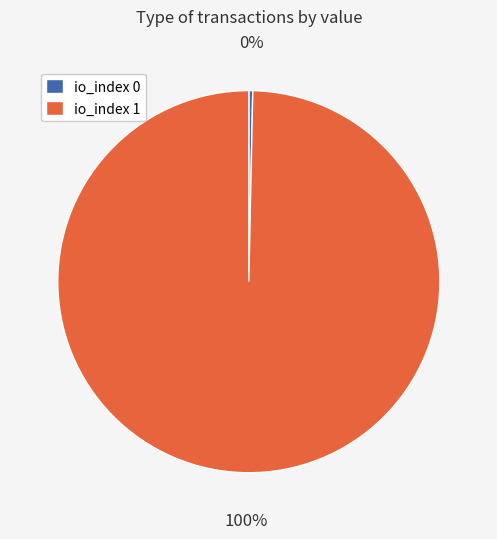

How many slices are in this pie chart?

2